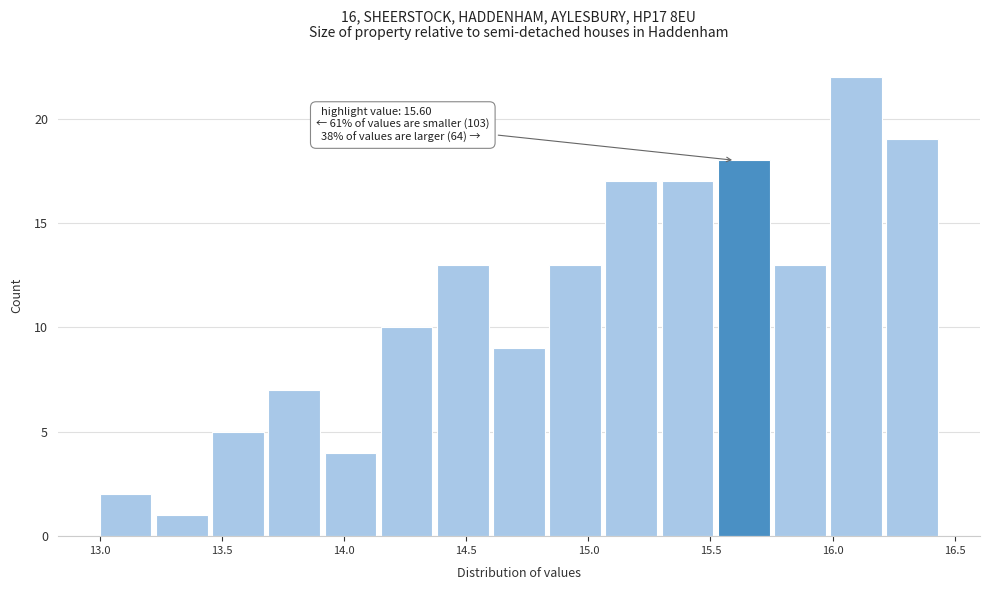

Which range on the x-axis has the tallest bar?

15.99 to 16.22